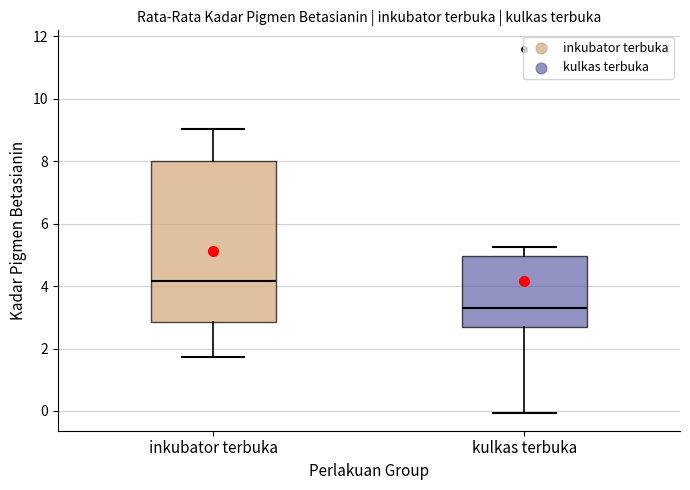

Reading left to right, read every box against the y-axis: the position of its median line, the range the box covers, and the ends of its whiskers. The values are not printed on the chart, so give them approximately, as read against the axis.

inkubator terbuka: median 4.2, box 2.8 to 8.0, whiskers 1.8 to 9.0
kulkas terbuka: median 3.2, box 2.6 to 5.0, whiskers 0.0 to 5.2